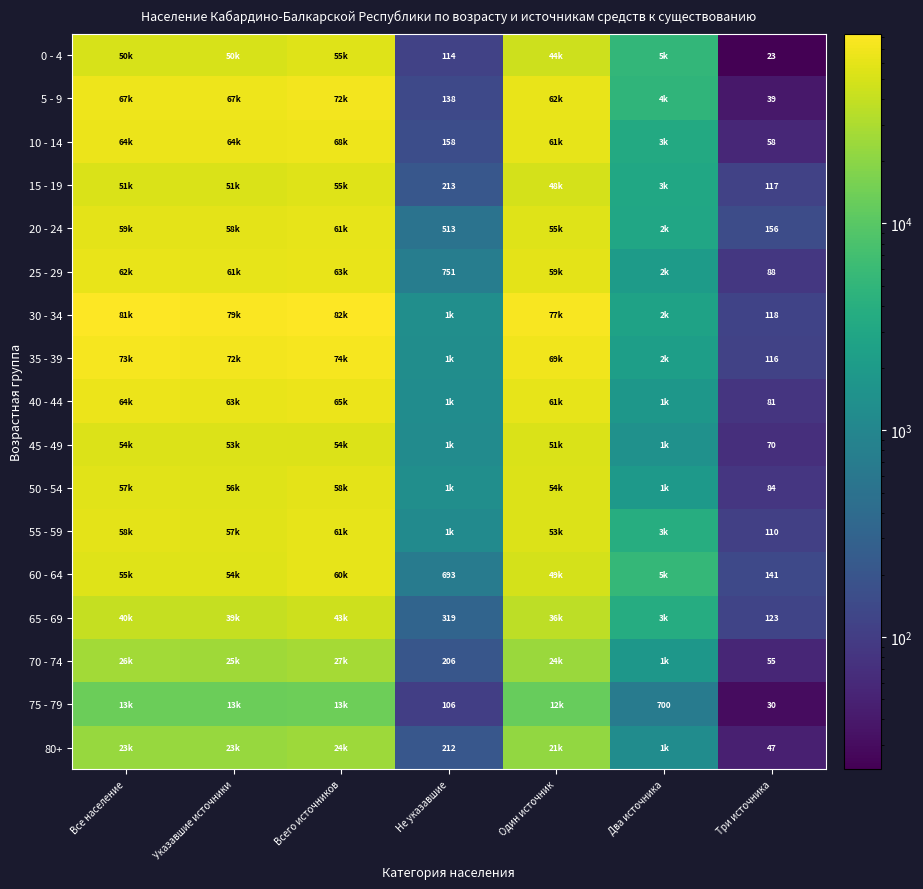

At which category does the chart reach its minimum across all series?

Три источника